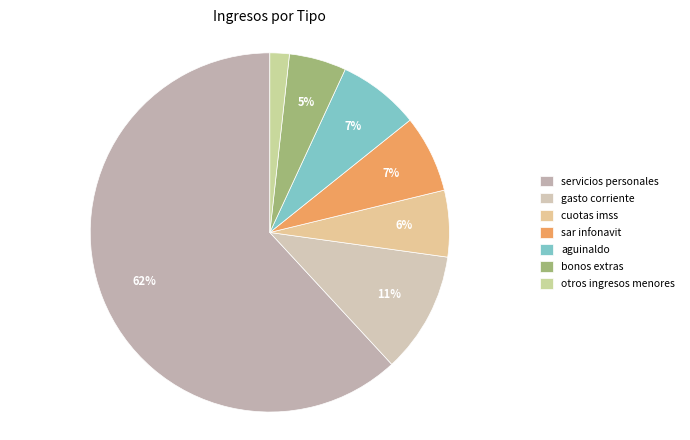

To the nearest percent, what is the difference between the largest and smallest slice percentages?

60%